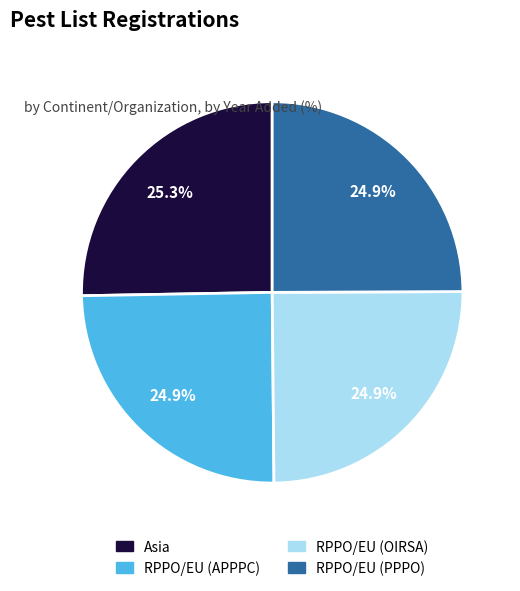

What percentage is the RPPO/EU (PPPO) slice, to the nearest percent?

25%